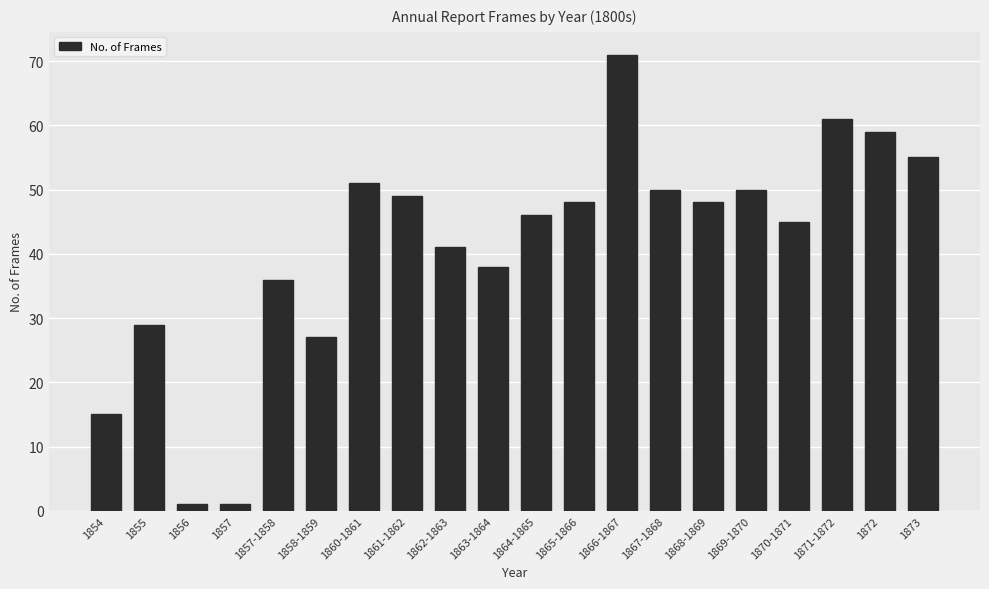

What is the difference between the maximum and second lowest values?

70